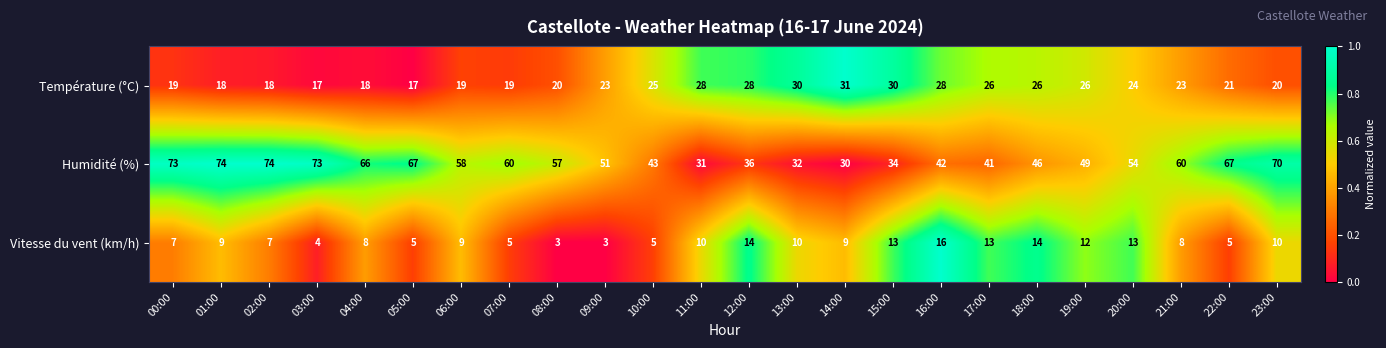

The Humidité (%) series shows 32 at 13:00. True or false?

True